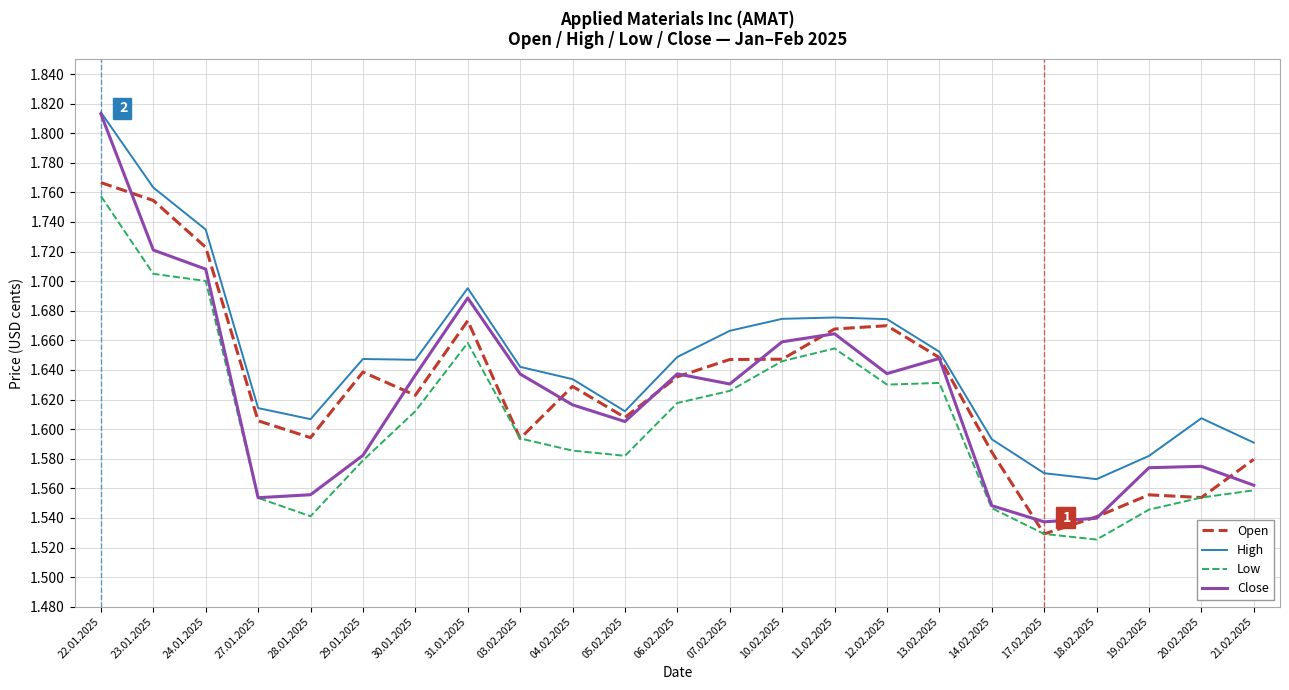

Does the chart have visible grid lines?

Yes